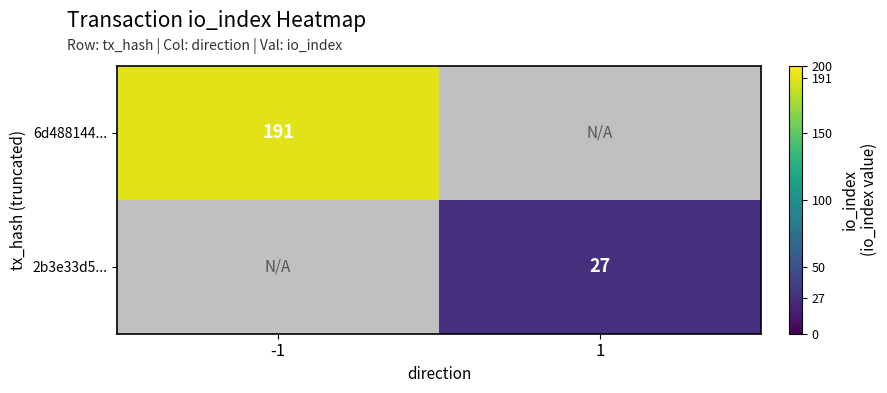

Is the value of 6d488144... at -1 greater than the value of 2b3e33d5... at 1?

Yes